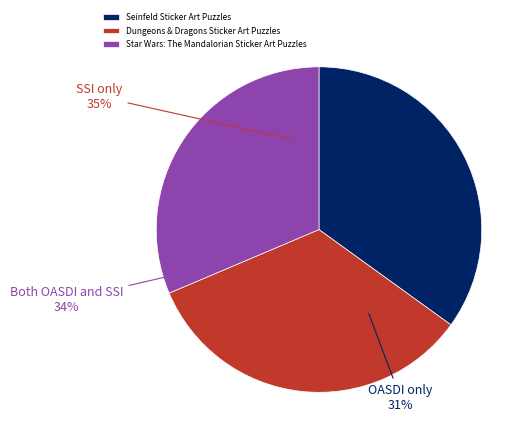

How many slices are in this pie chart?

3